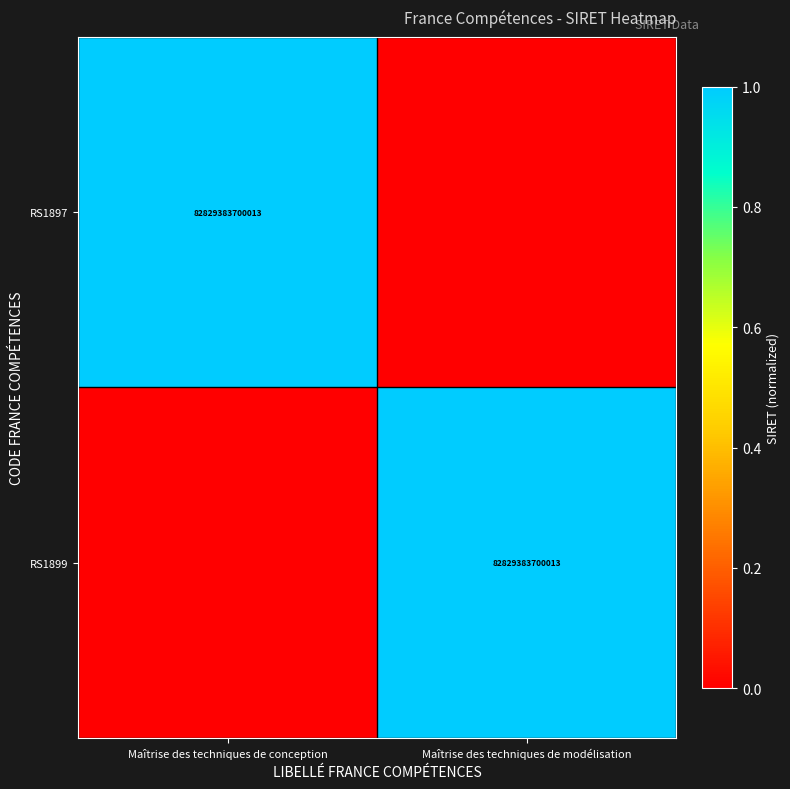

The value of RS1899 at Maîtrise des techniques de modélisation is 82829383700013. True or false?

True